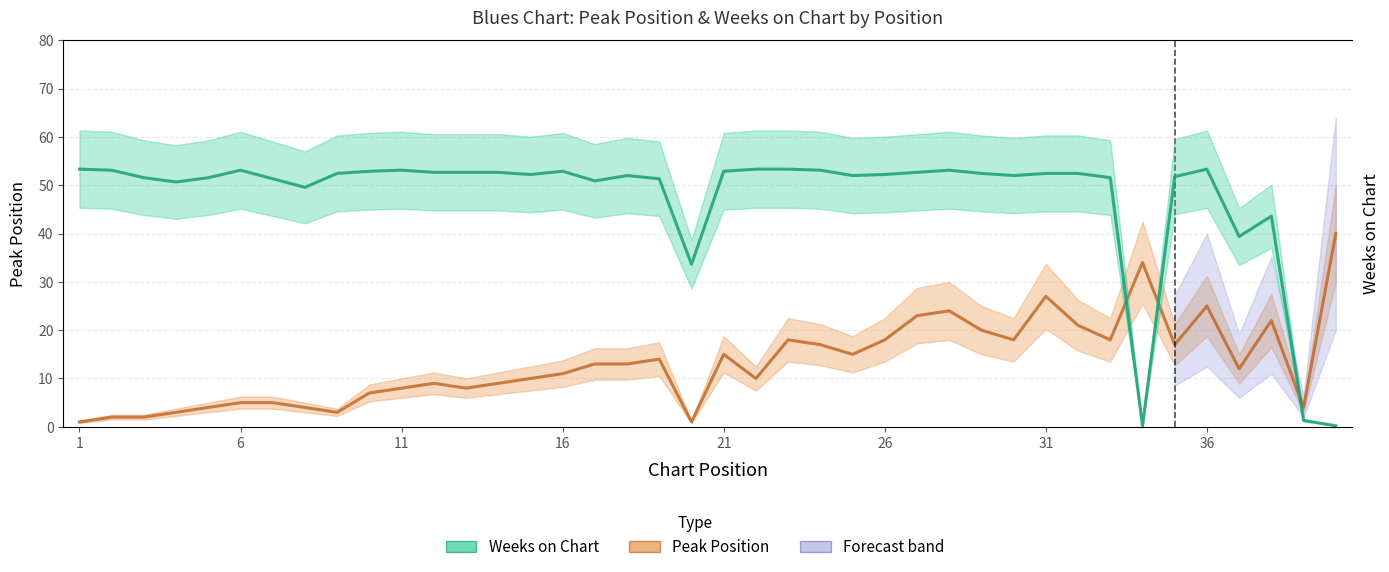

Is this an area chart (filled region under the line)?

No